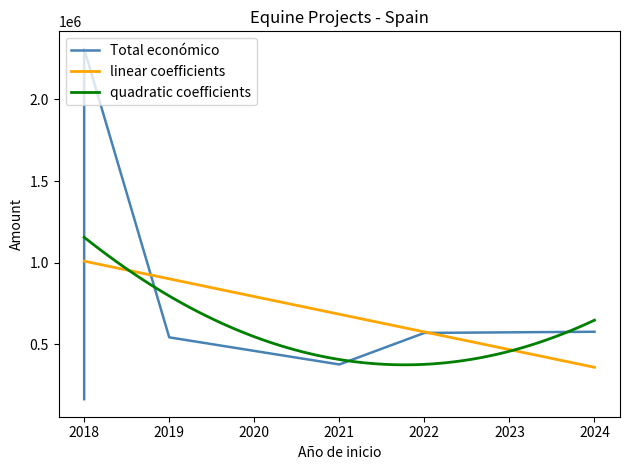

Between 2018 and 2022, which series saw the biggest shift?

Total económico